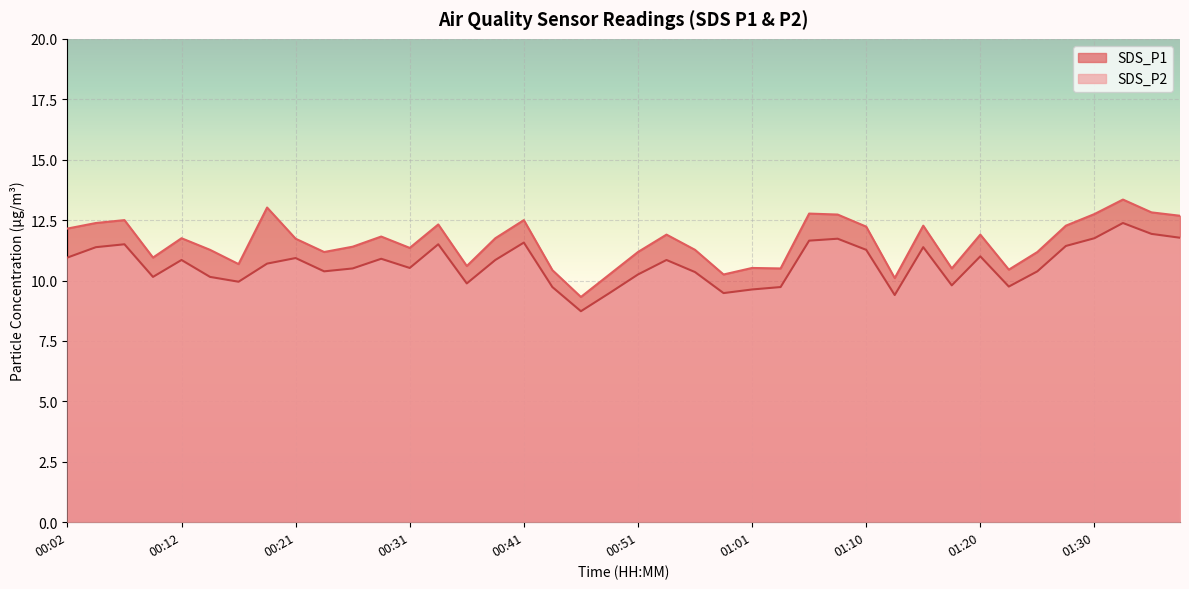

True or false: SDS_P2 has a value of 20.1 at 01:08.

False